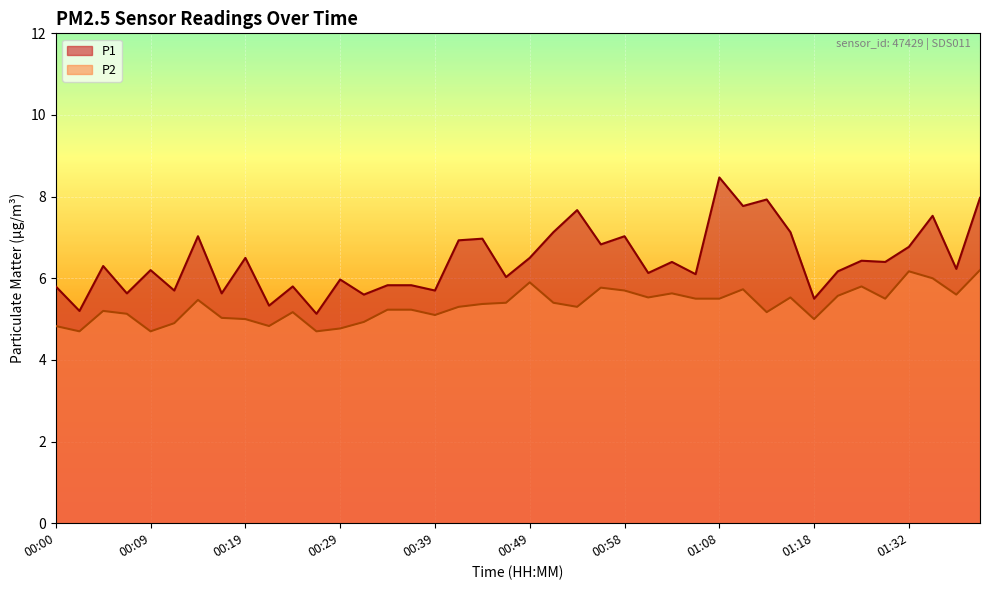

At how many categories does at least one series exceed 7?

10